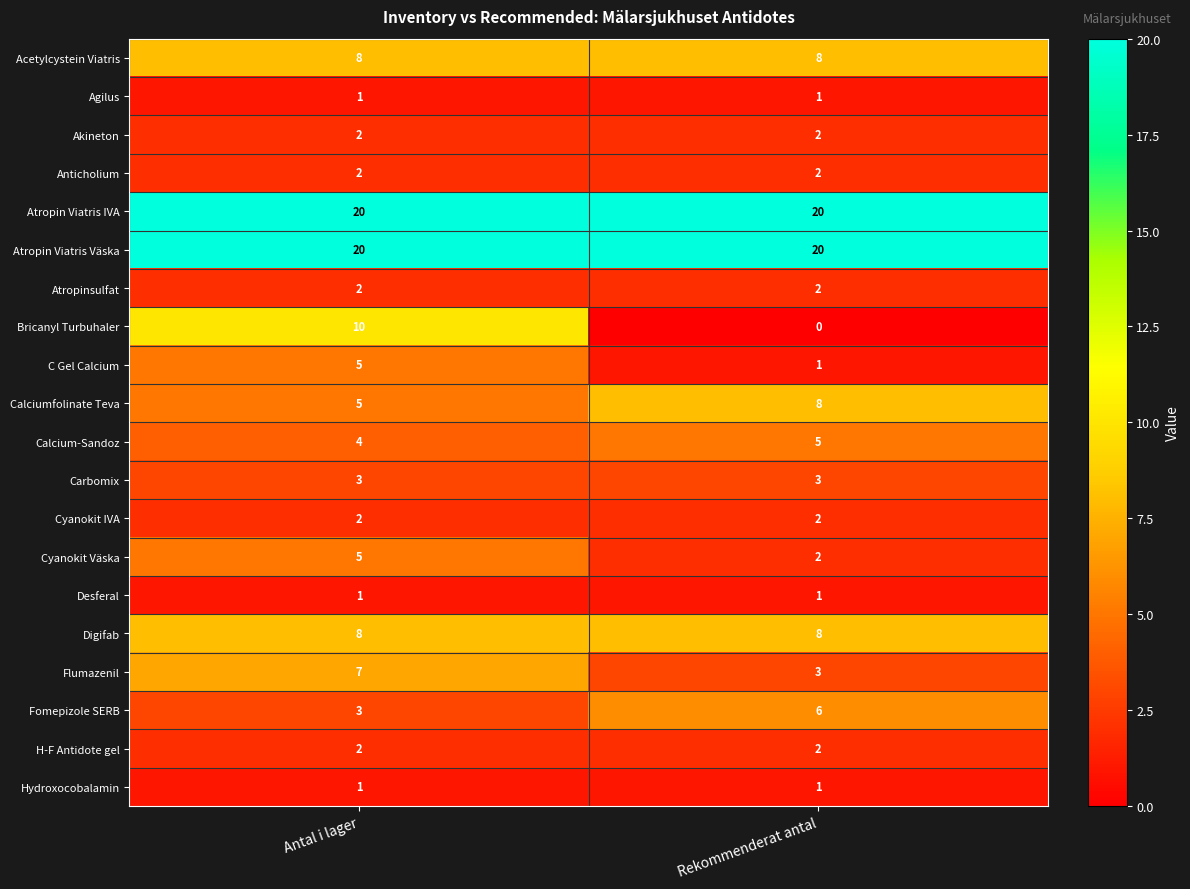

At which category is the sum across all series the highest?

Antal i lager